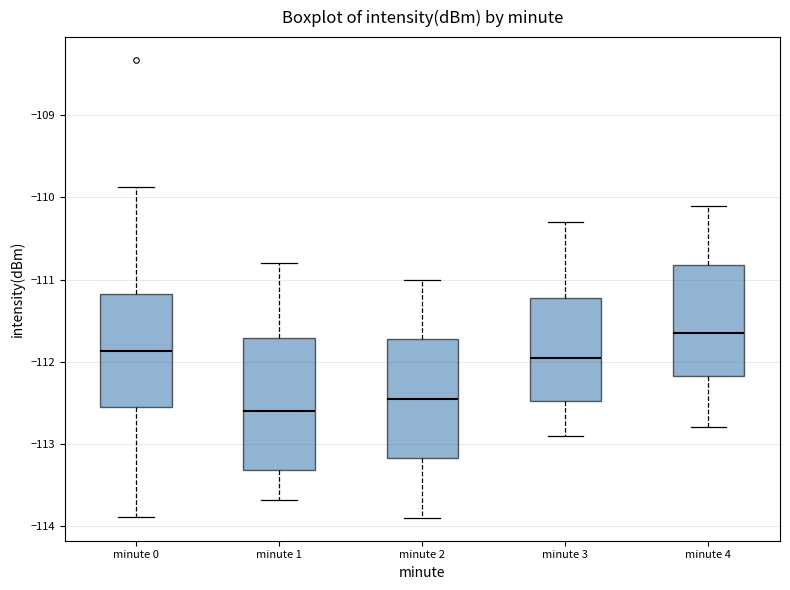

Reading left to right, transcribe this box plot: for each box, give where its median line is, the range the box spans, and where its two whiskers end, as read against the y-axis. The values are not printed on the chart, so give them approximately, as read against the axis.

minute 0: median -111.9, box -112.5 to -111.2, whiskers -113.9 to -109.9
minute 1: median -112.6, box -113.3 to -111.7, whiskers -113.7 to -110.8
minute 2: median -112.4, box -113.2 to -111.7, whiskers -113.9 to -111.0
minute 3: median -111.9, box -112.5 to -111.2, whiskers -112.9 to -110.3
minute 4: median -111.6, box -112.2 to -110.8, whiskers -112.8 to -110.1